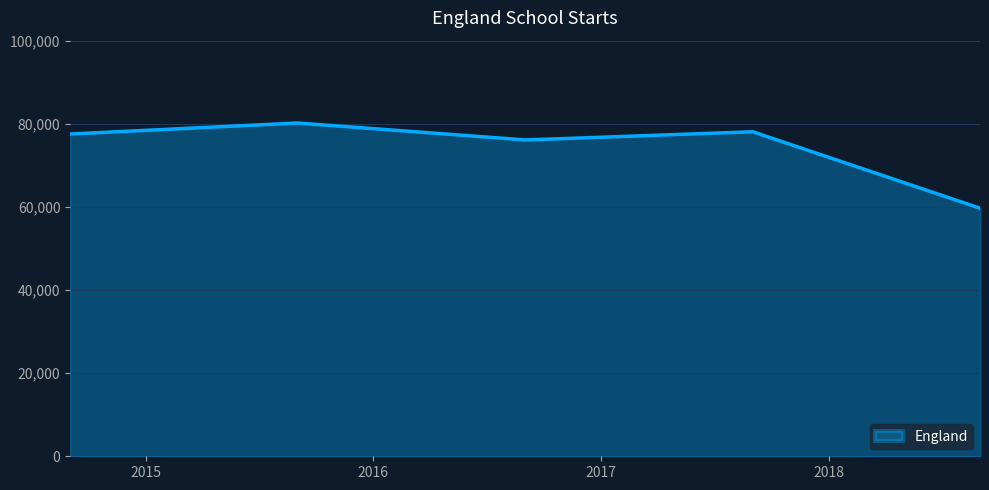

What is the smallest value displayed?

59691